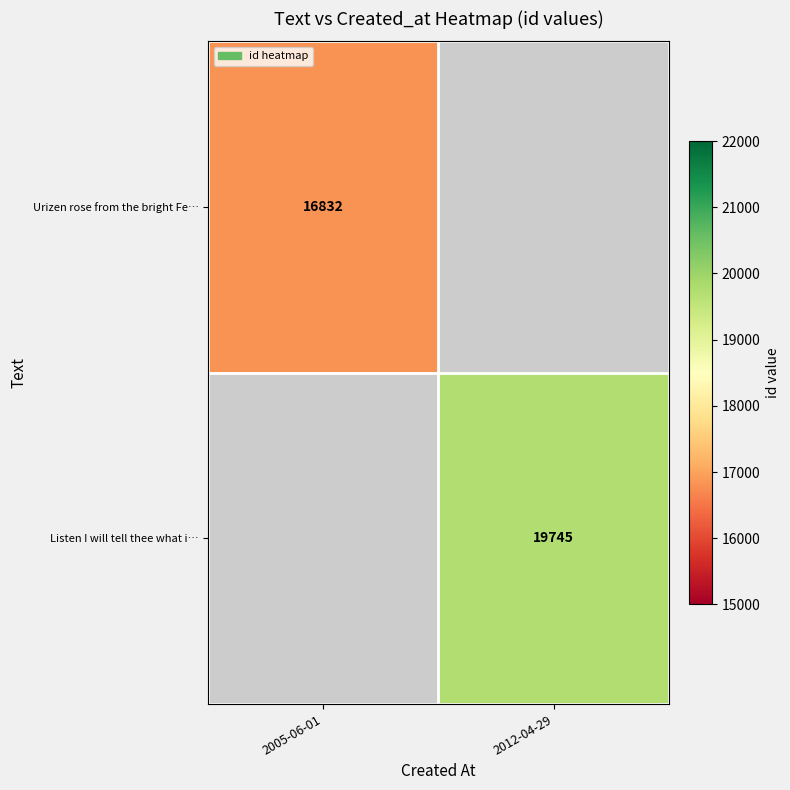

How many distinct data groups are displayed?

2